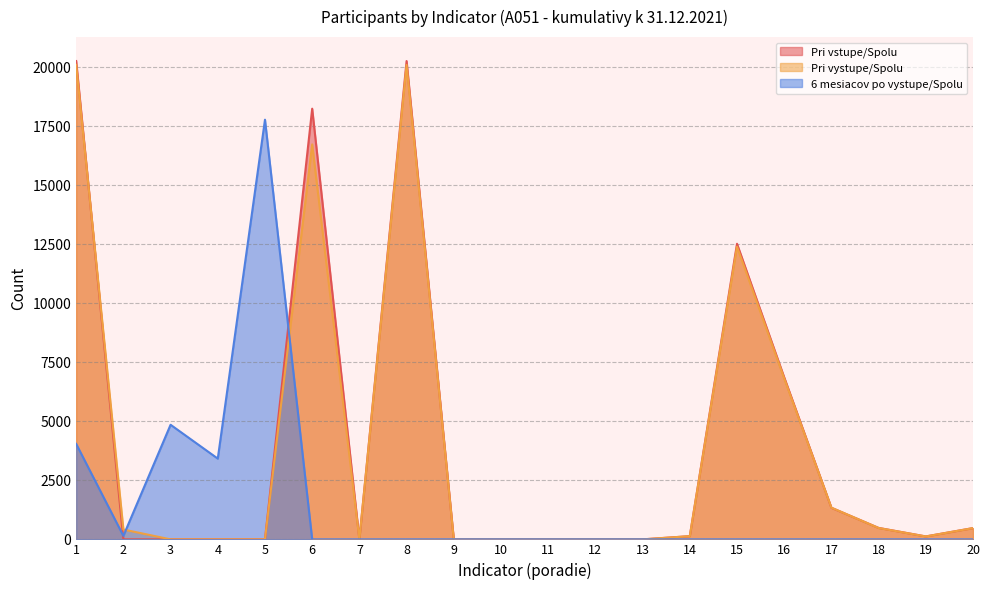

How many intersections are there between 6 mesiacov po vystupe/Spolu and Pri vystupe/Spolu?

2